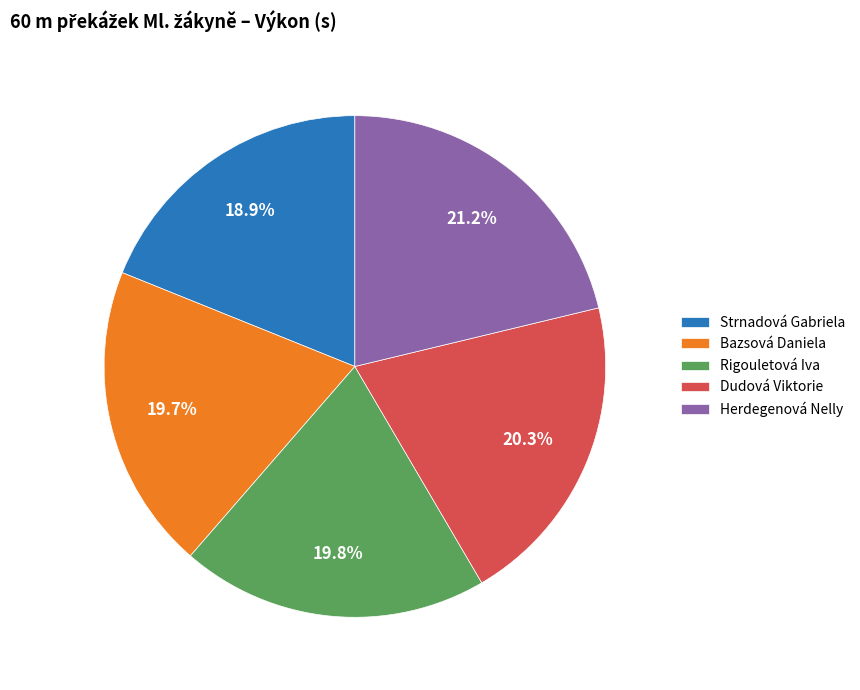

How many segments does this pie chart have?

5